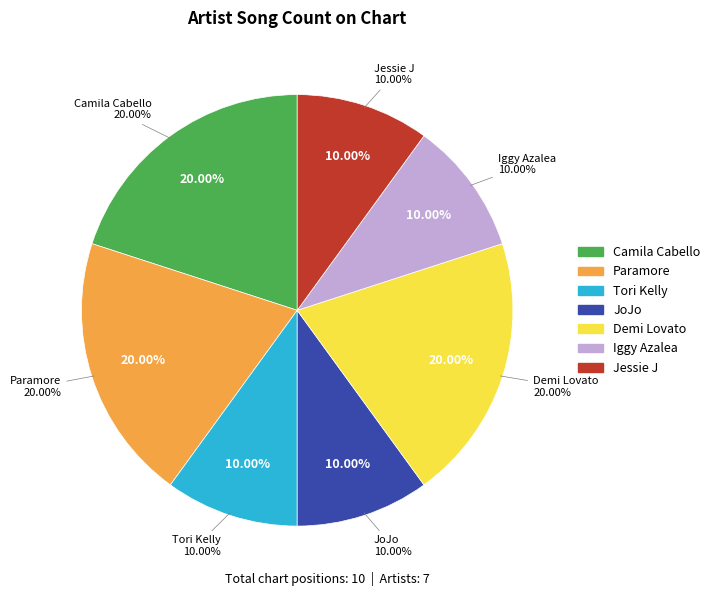

What is the ratio of the value at Demi Lovato to the value at Iggy Azalea?

2.0